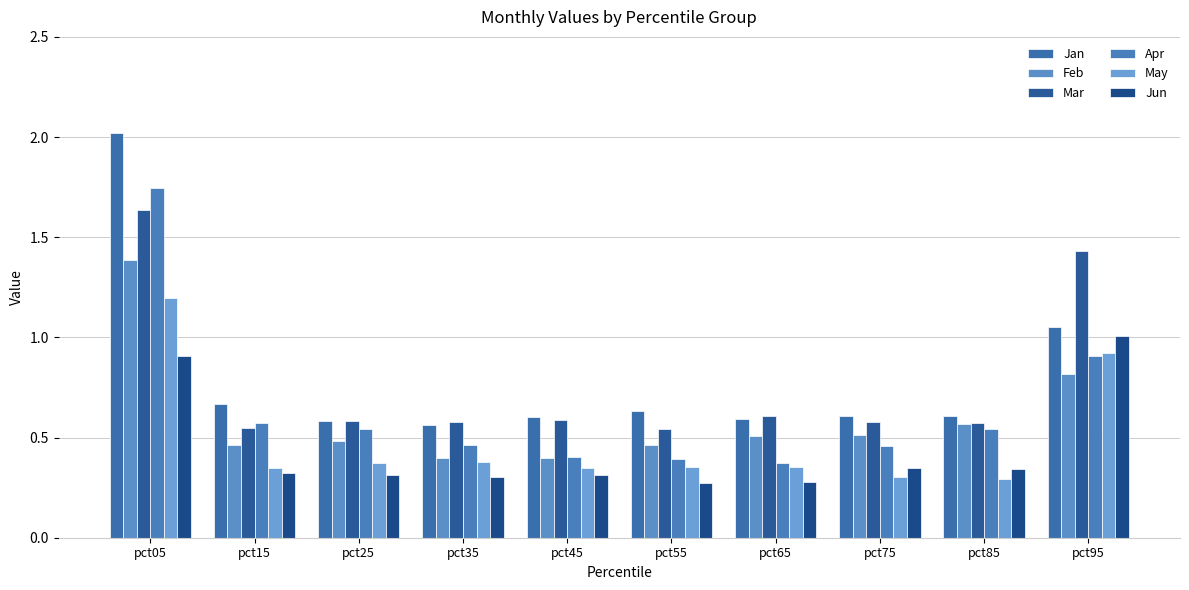

The value of May at pct85 is 0.3. True or false?

True